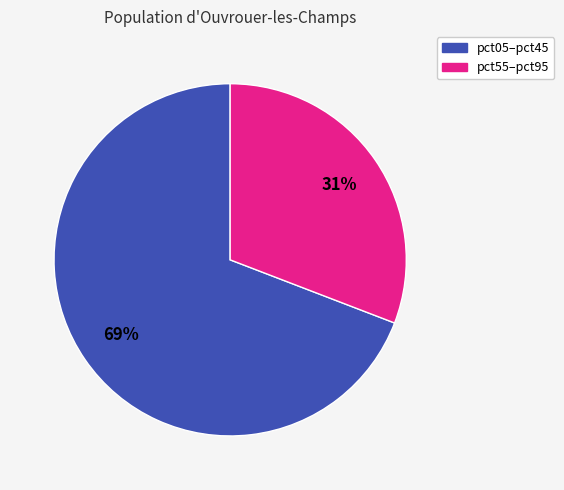

What percentage is the pct05–pct45 slice, to the nearest percent?

69%